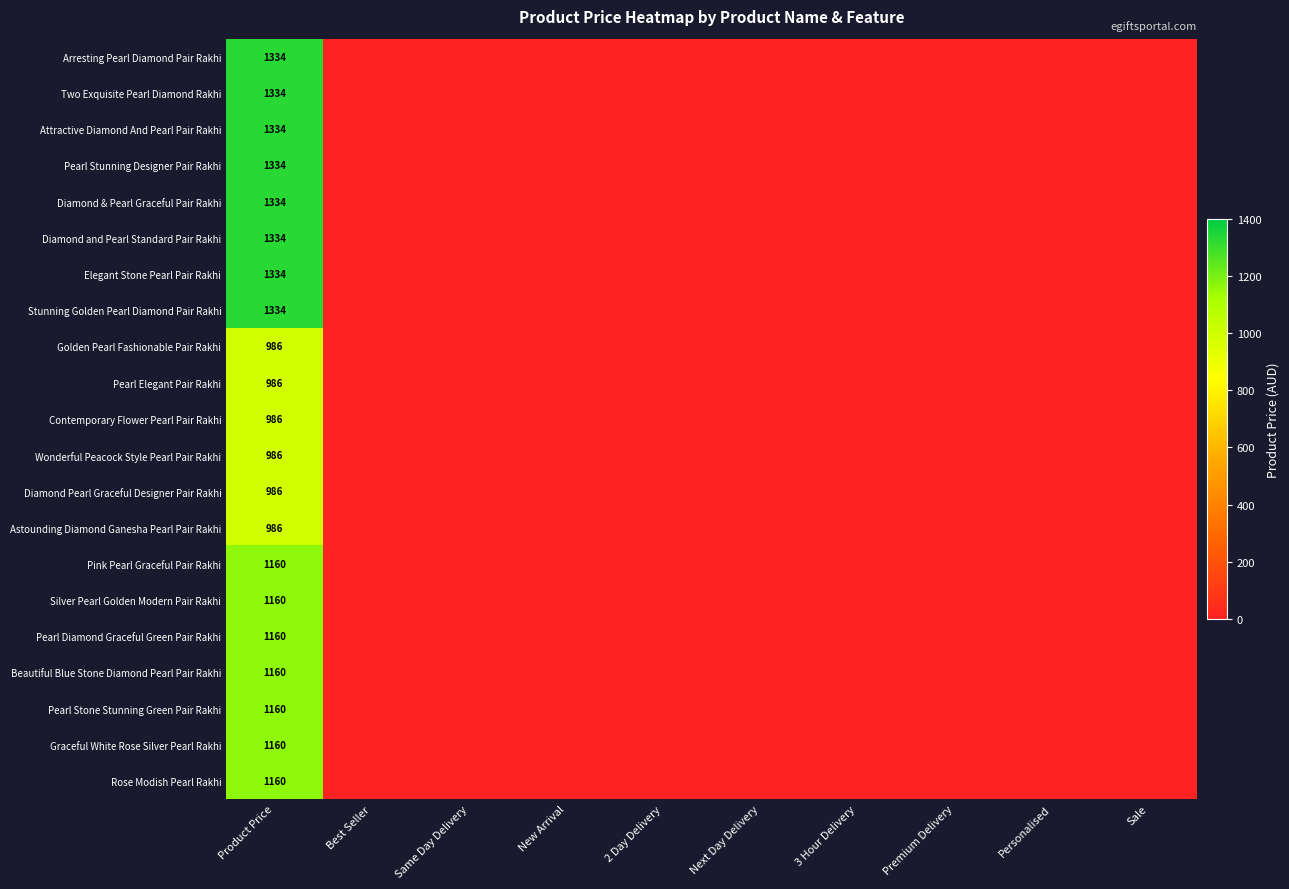

What is the greatest value displayed?

1334